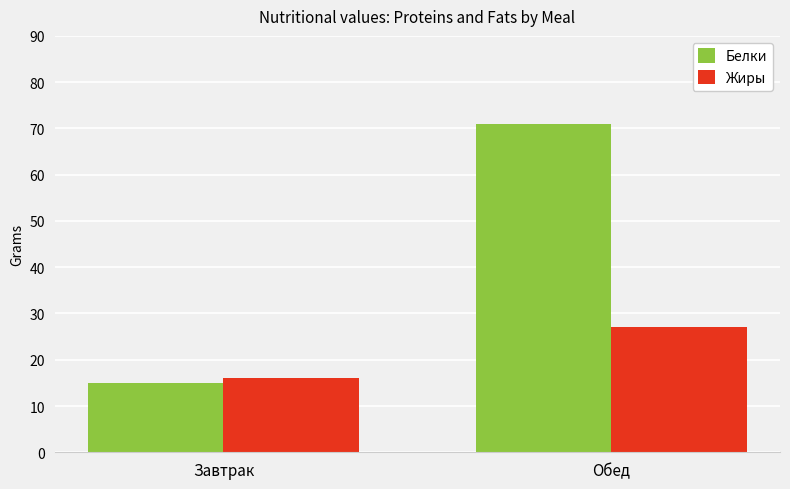

Which series has the widest spread of values?

Белки